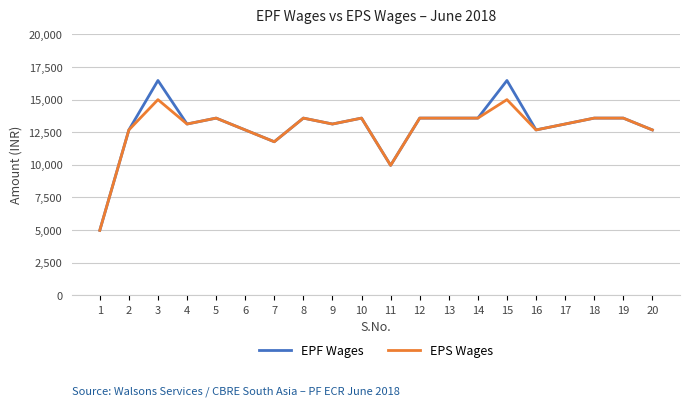

List the series in order of their peak value, highest first.

EPF Wages, EPS Wages